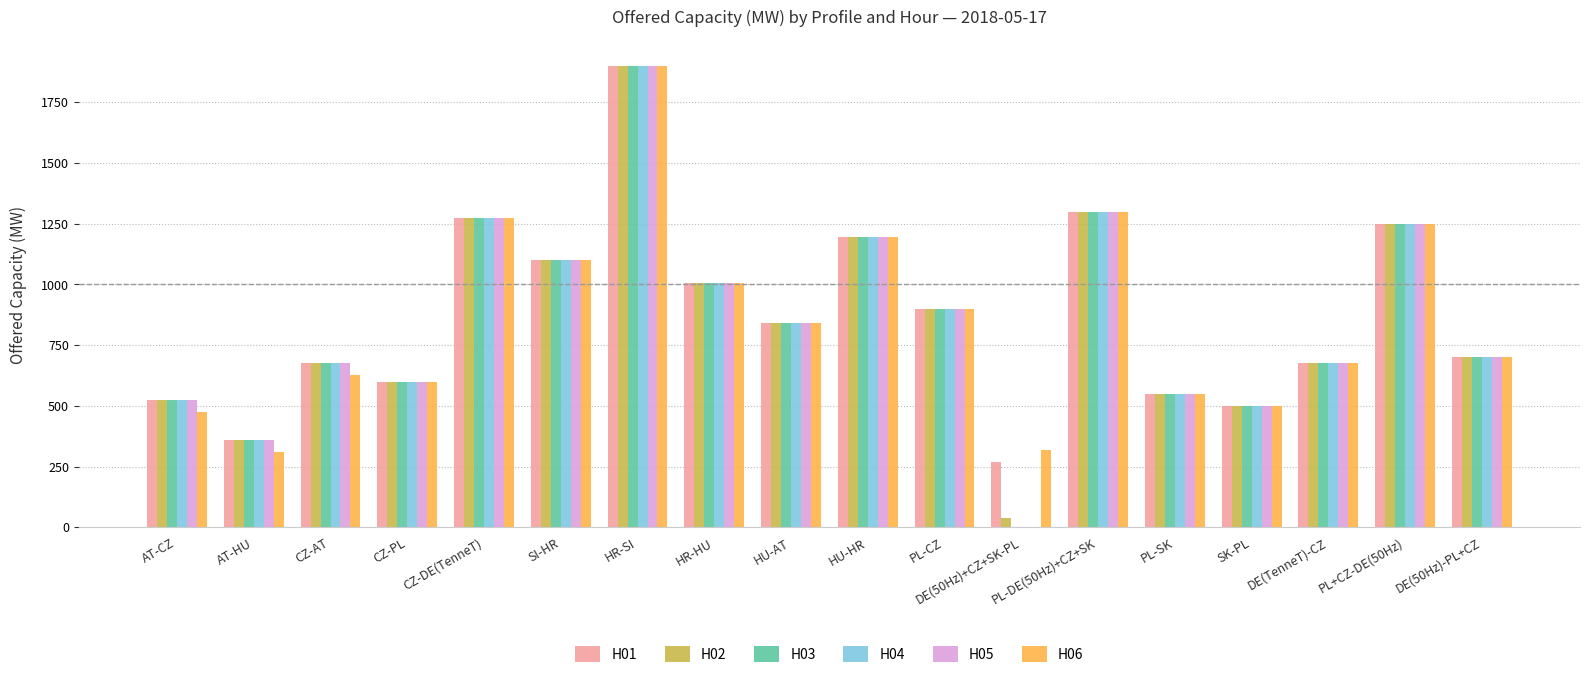

How many values in H03 are above zero?

17